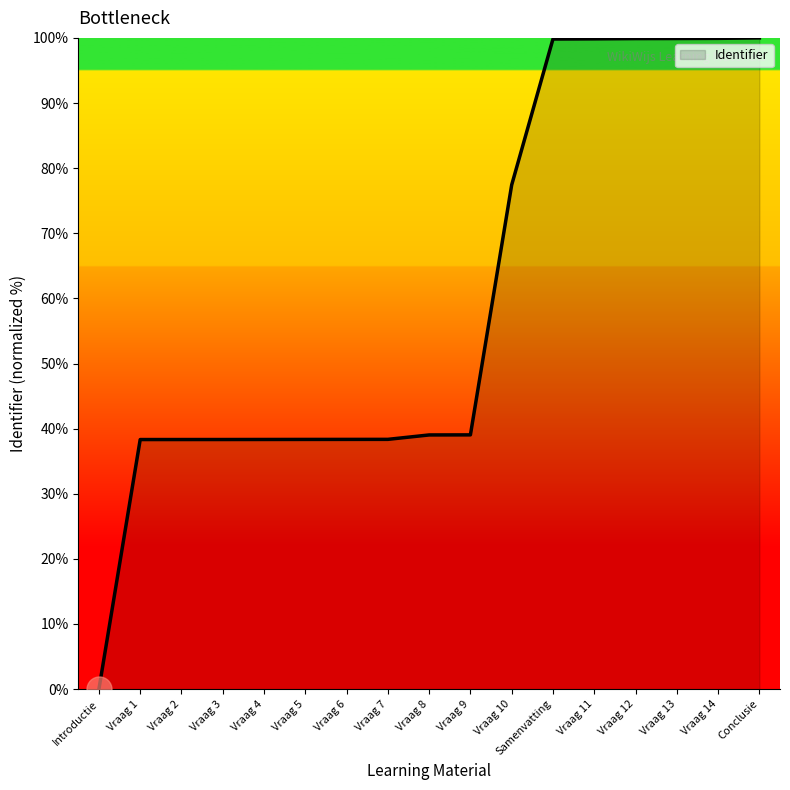

Is it true that the value at Vraag 2 is 68.5?

False